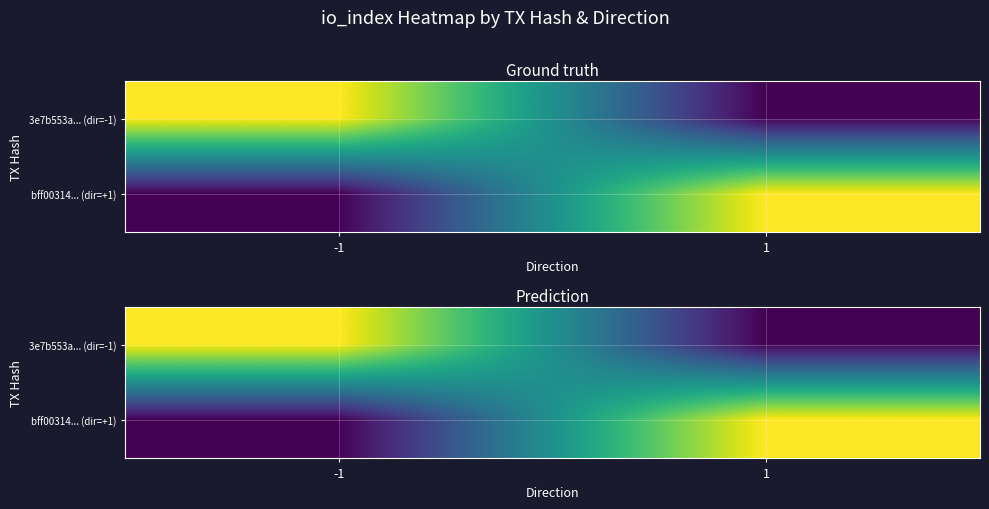

At which label does 3e7b553a... (dir=-1) reach its peak?

-1